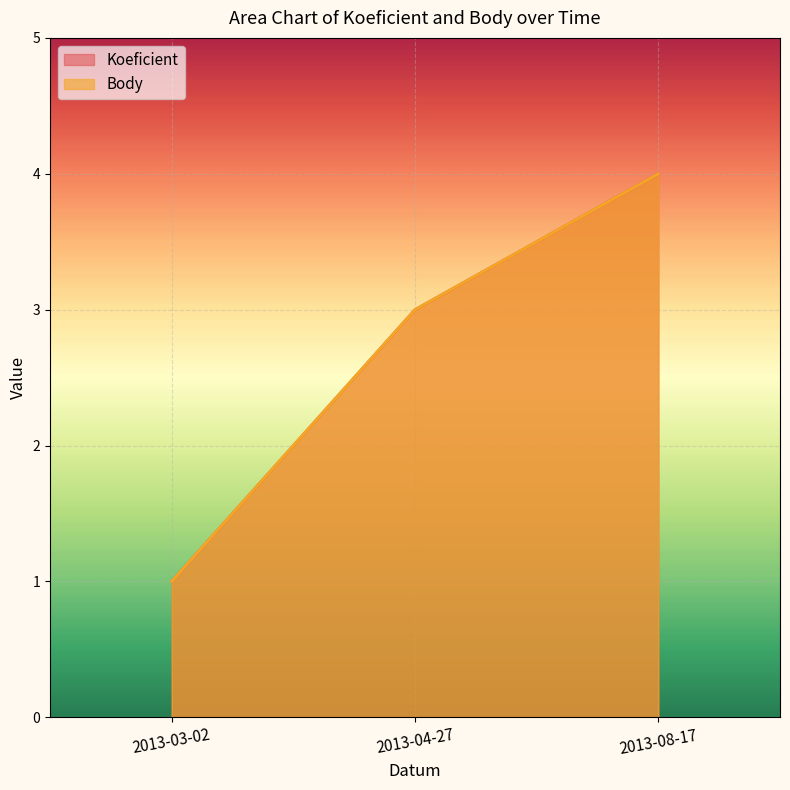

At which category does the chart reach its minimum across all series?

2013-03-02